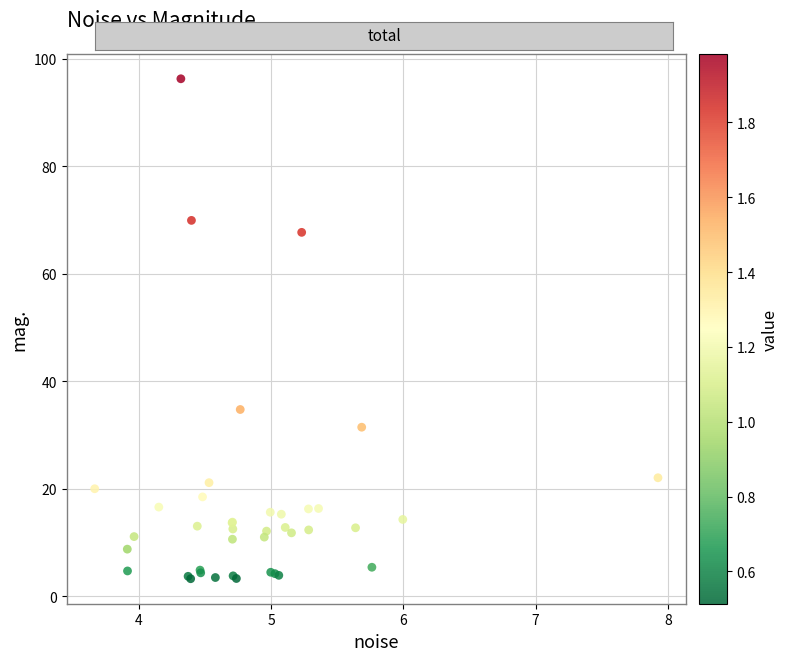

What Y value in the scatter plot is closest to 49?

34.7